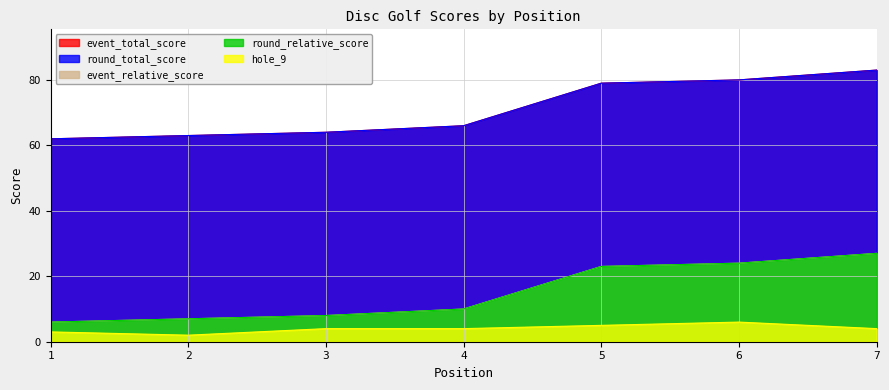

How many distinct data groups are displayed?

5